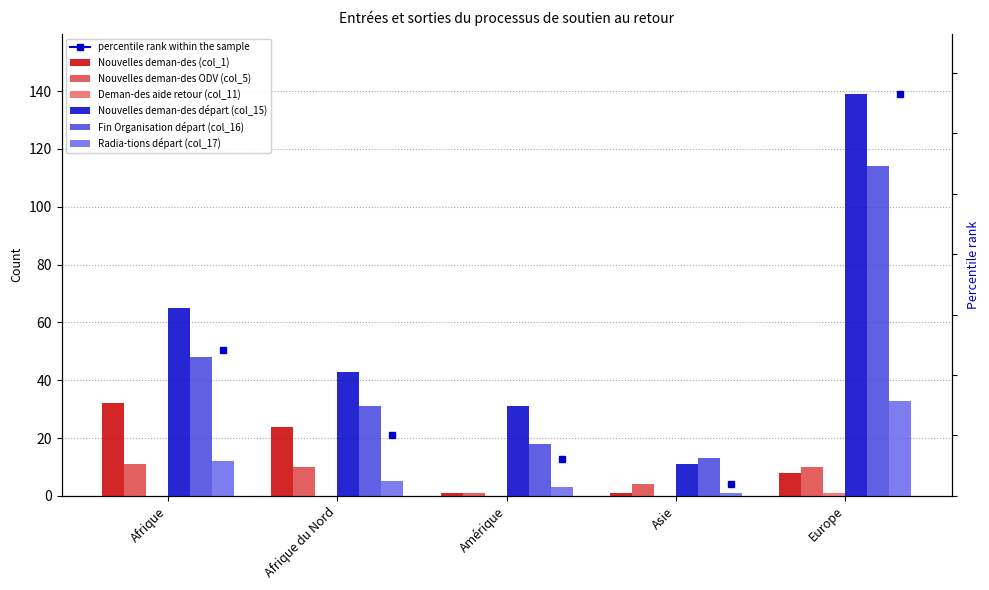

Which category has the highest value in the Nouvelles deman-des (col_1) series?

Afrique